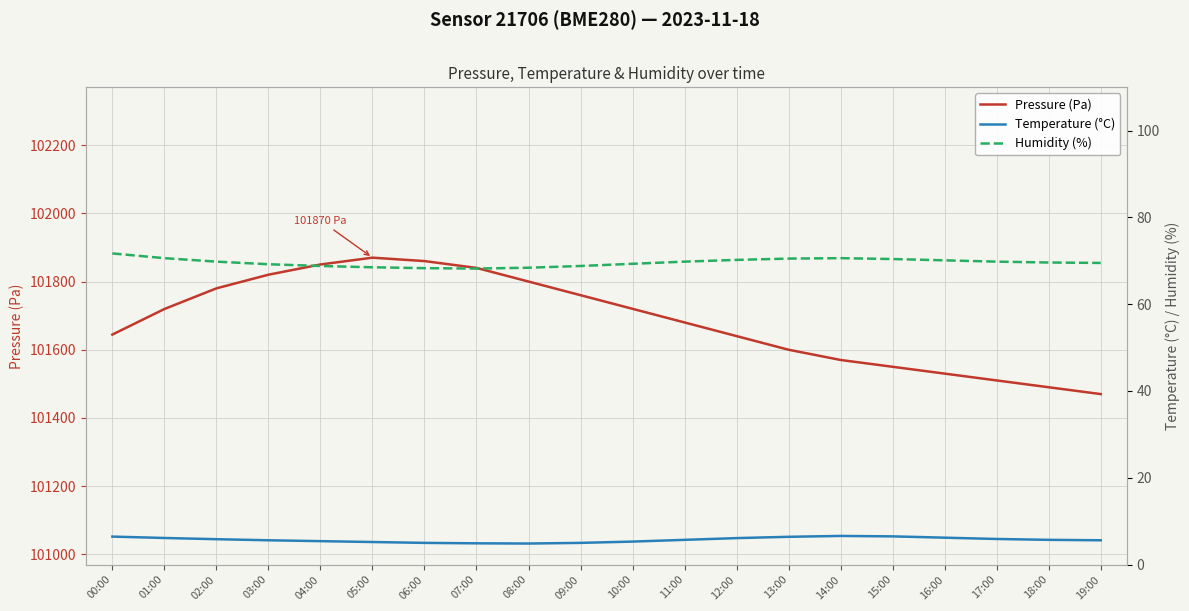

Between 12:00 and 15:00, which is larger?

12:00